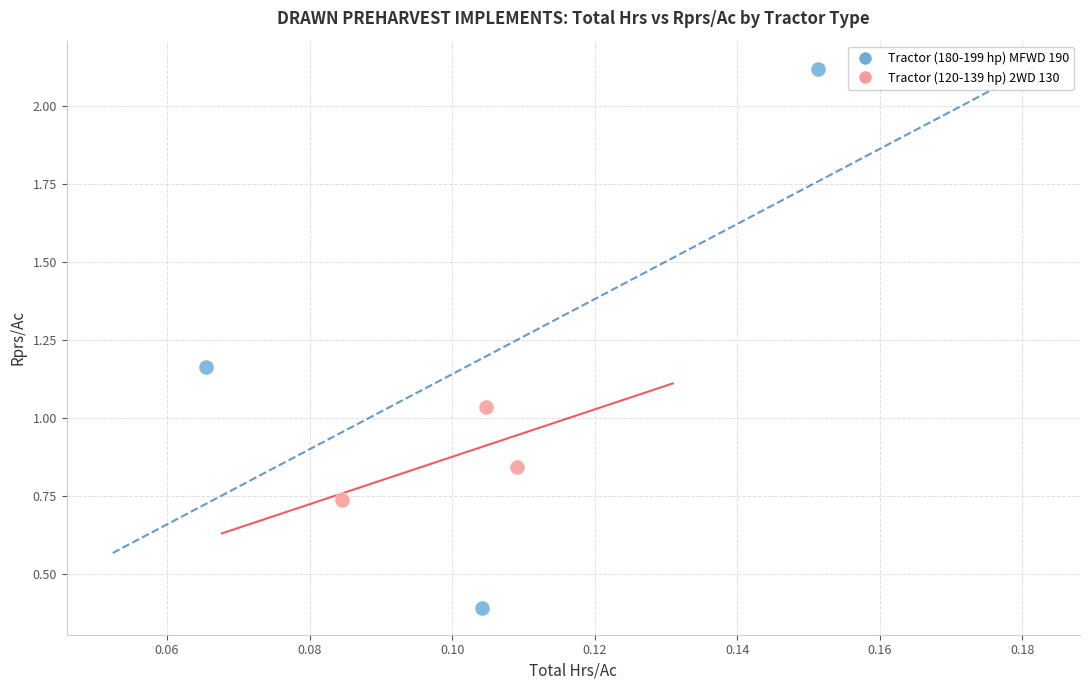

What are all the series names shown in the legend?

Tractor (180-199 hp) MFWD 190, Tractor (120-139 hp) 2WD 130